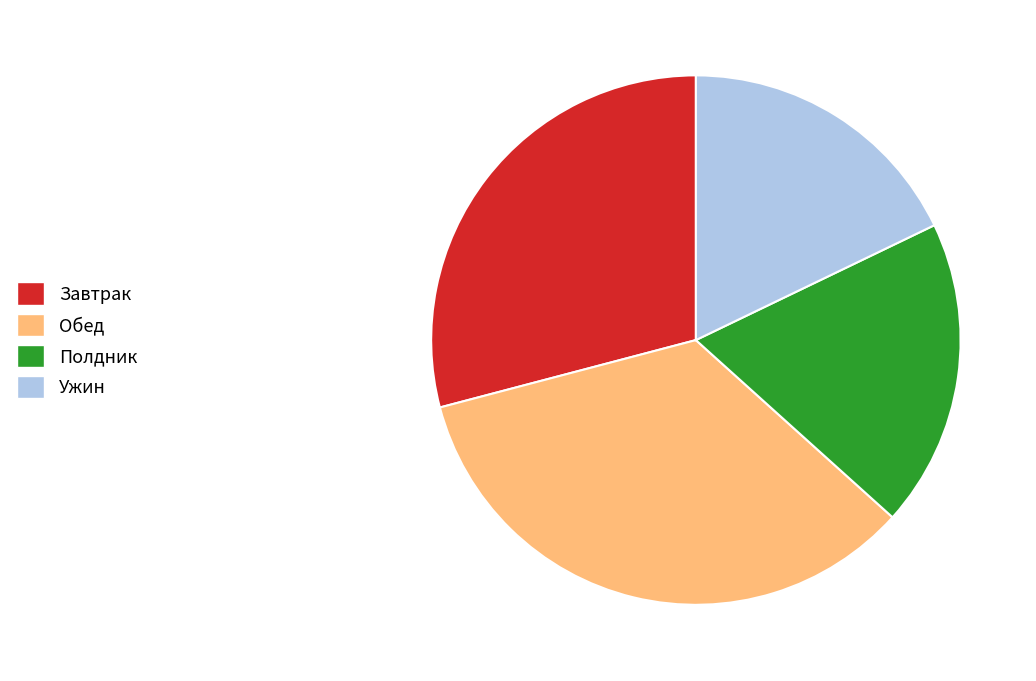

Is it true that Завтрак is 29% of the pie?

True